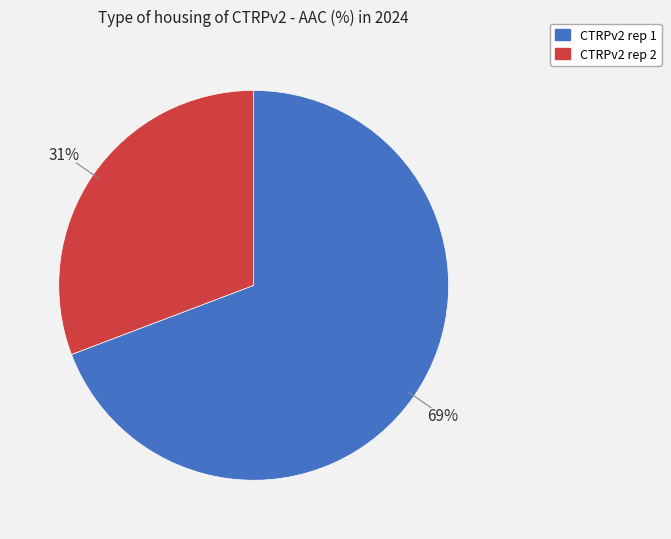

To the nearest percent, what is the difference between the largest and smallest slice percentages?

38%